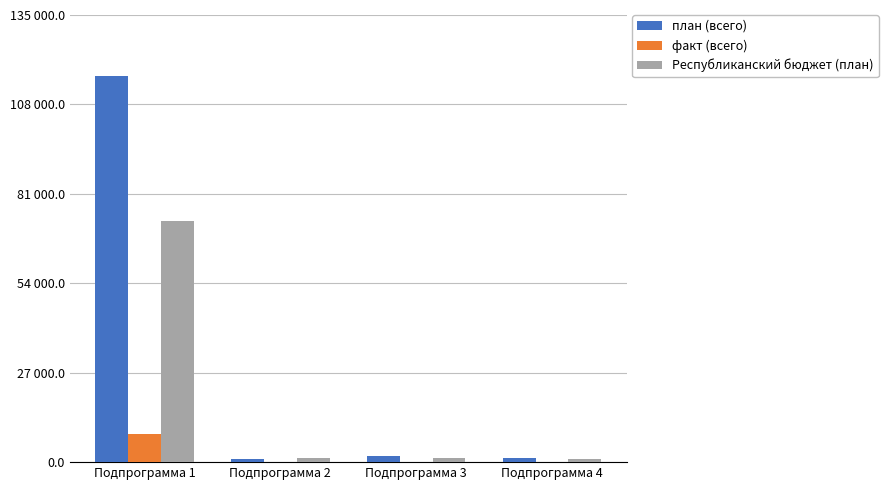

True or false: план (всего) has a value of 2710.1 at Подпрограмма 3.

False